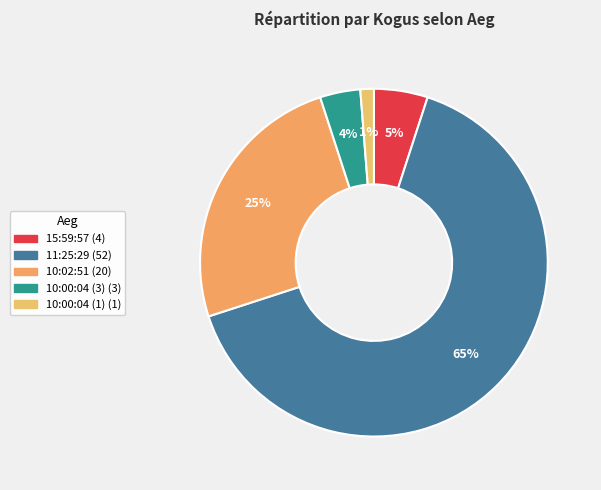

To the nearest percent, what percentage of the pie is 10:00:04 (3)?

4%